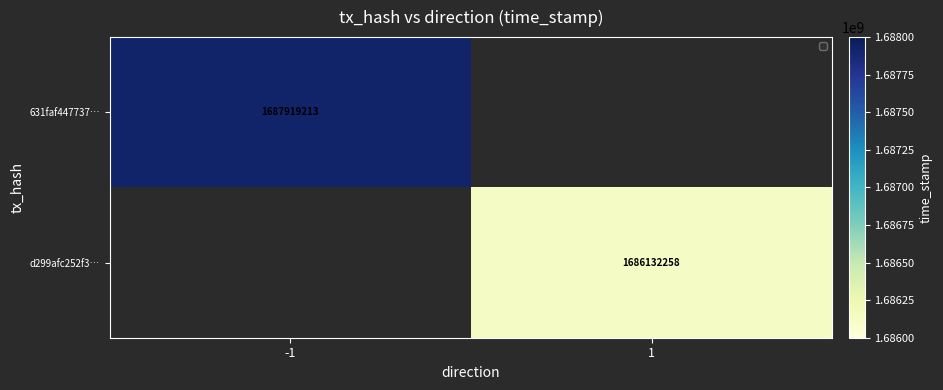

The value of 631faf447737… at -1 is 3036601626. True or false?

False